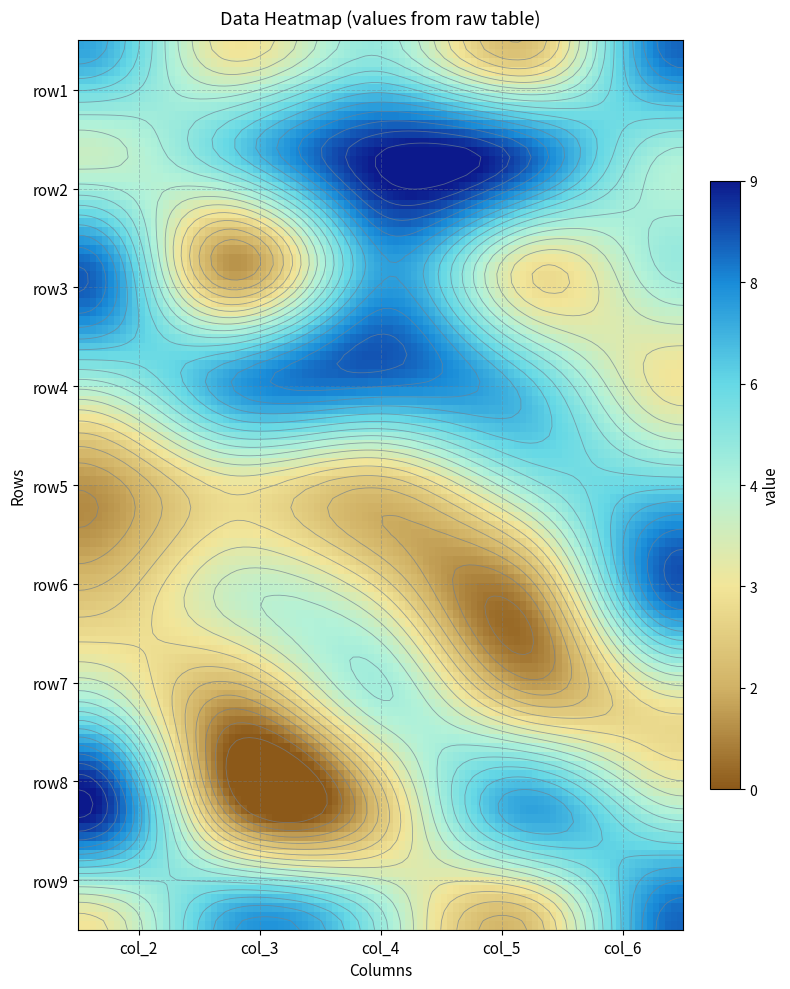

Is it true that row6 equals 4 at 1?

True